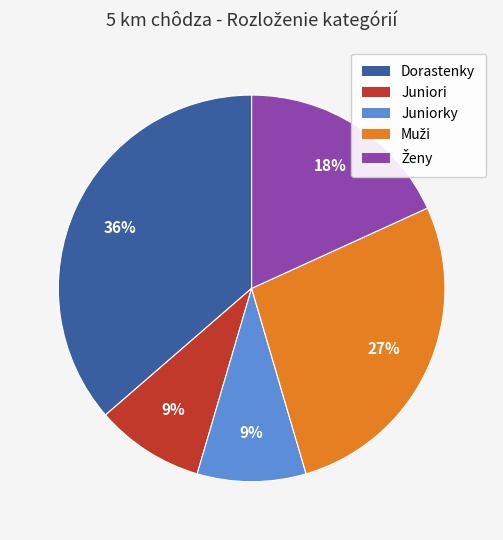

To the nearest percent, what is the average slice percentage?

20%